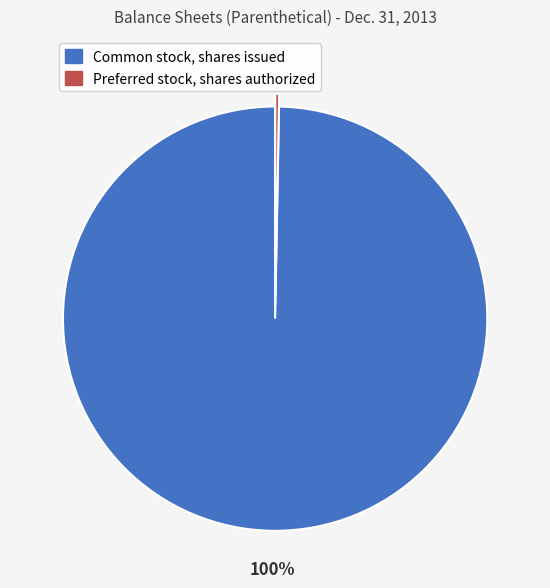

To the nearest percent, what is the average slice percentage?

50%